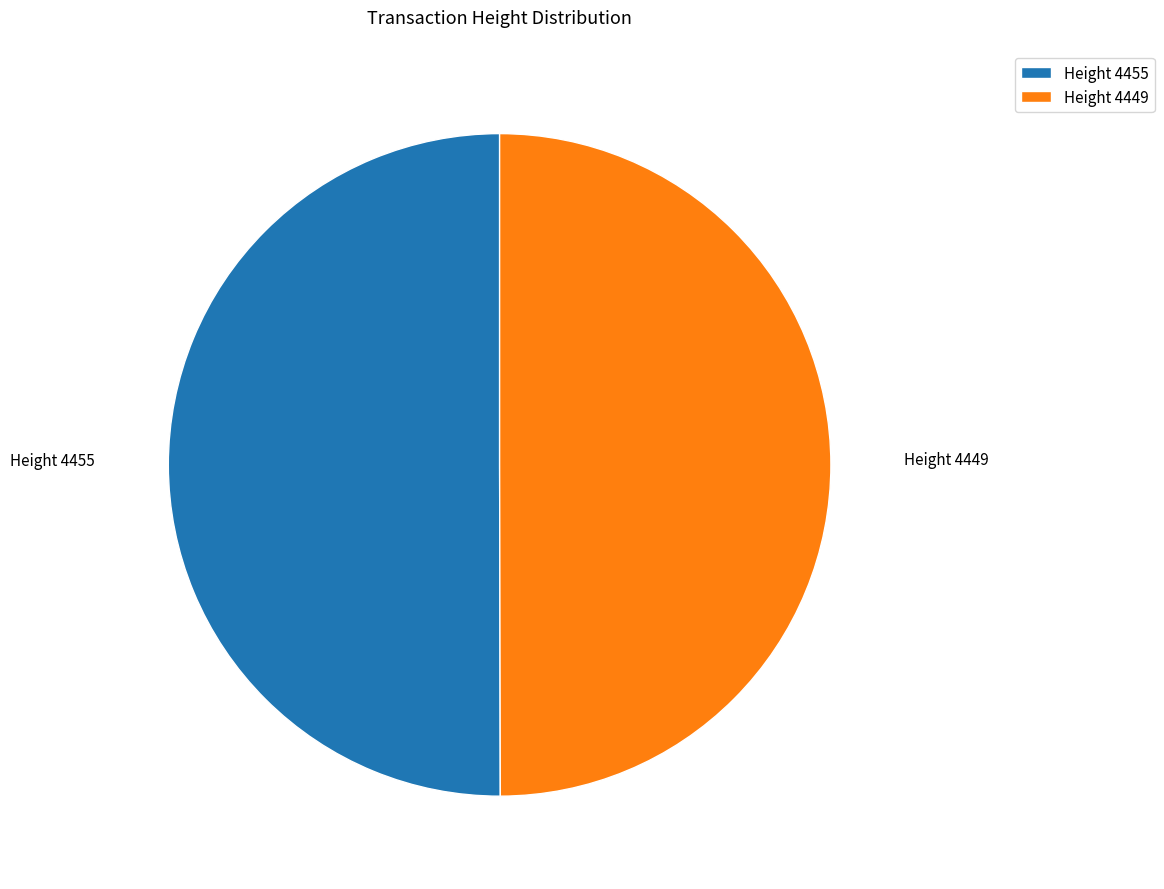

Approximately how many times larger is the value at Height 4455 compared to Height 4449?

1.0